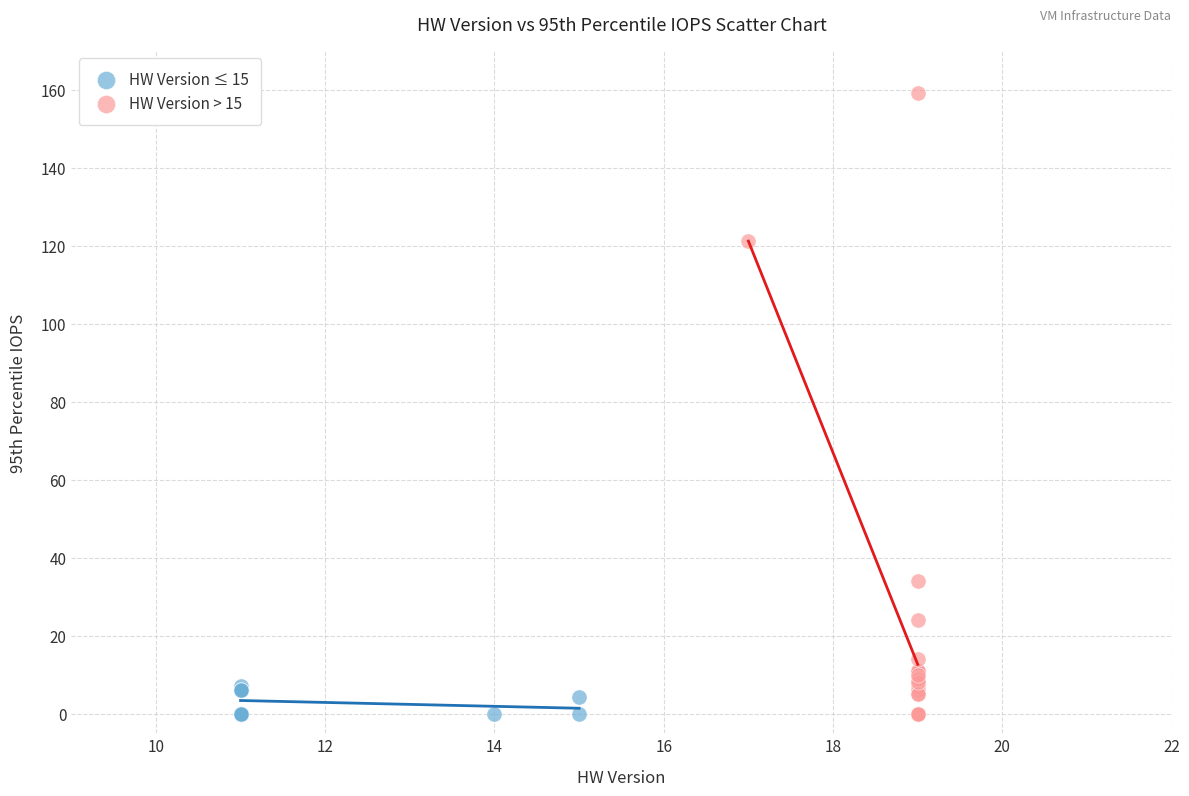

Which series has the widest spread of Y values?

HW Version > 15